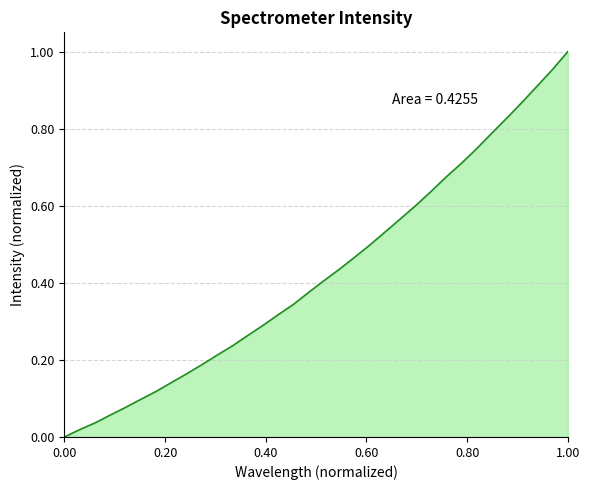

What is the maximum value shown in the chart?

1.0